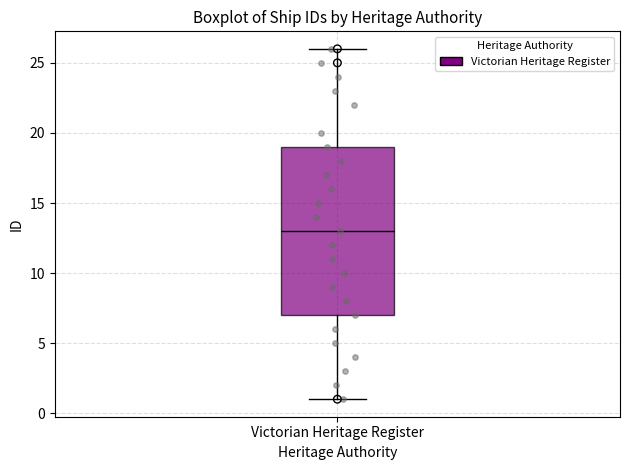

Read this box plot against the y-axis: the position of the median line, the range covered by the box, and the ends of both whiskers. The values are not printed on the chart, so give them approximately, as read against the axis.

median 13, box 7 to 19, whiskers 1 to 26